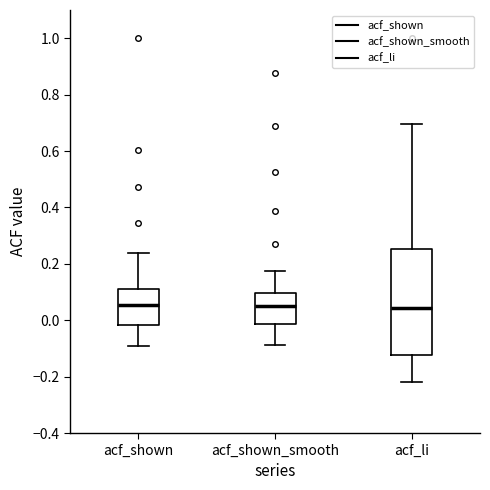

Where does the median line of the box for acf_li sit on the y-axis? The values are not printed on the chart, so give them approximately, as read against the axis.

0.04